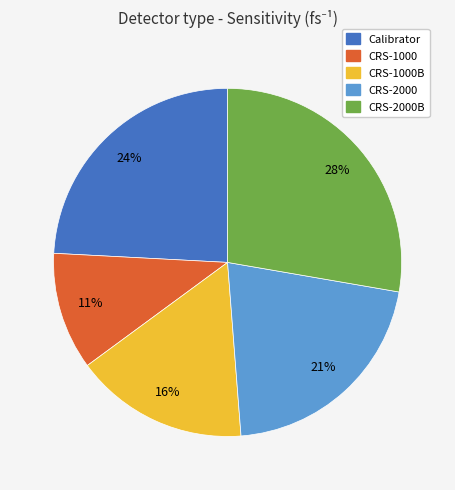

How many slices are in this pie chart?

5